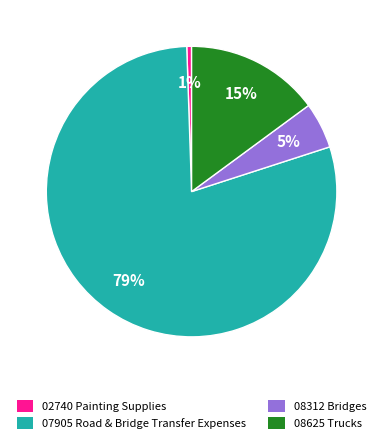

To the nearest percent, what is the average slice percentage?

25%